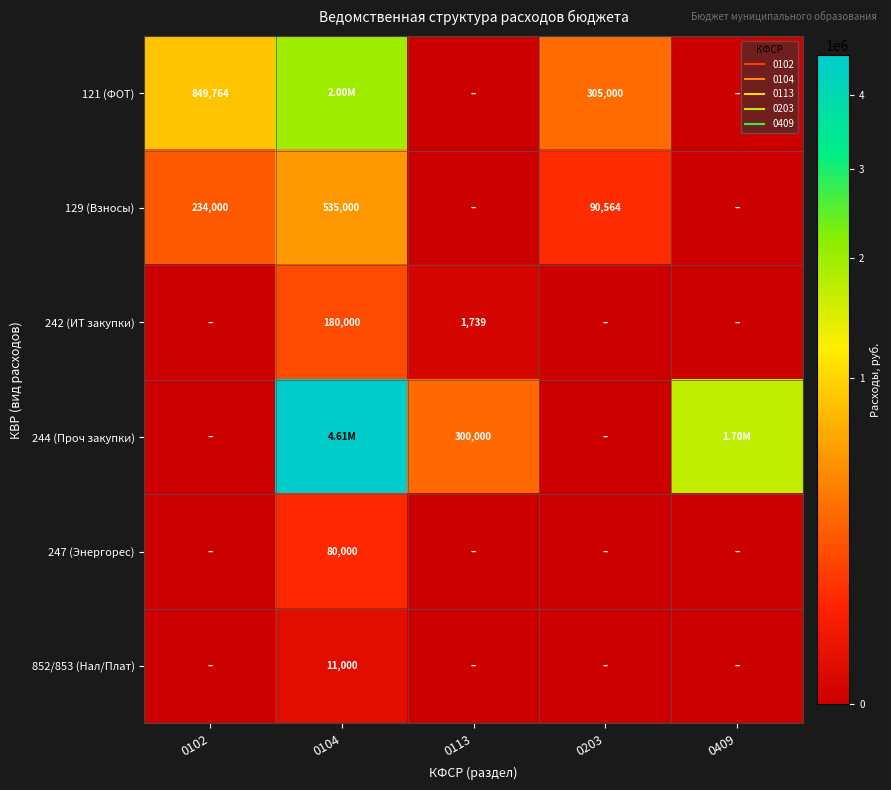

What is the sum of all 129 (Взносы) values?

859564